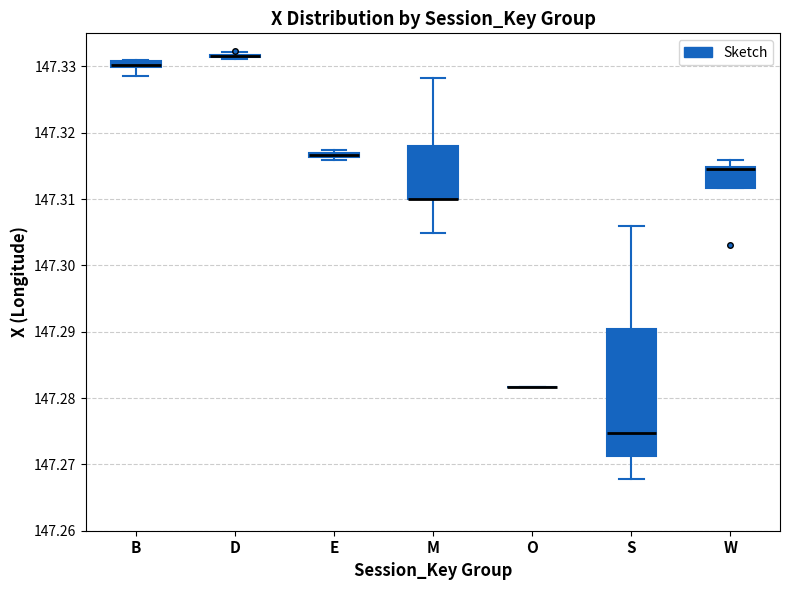

Which box is the tallest, from its lower edge to its upper edge?

S